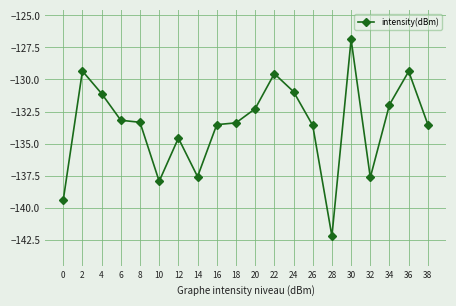

What is the change in value from 22 to 26?

-4.0